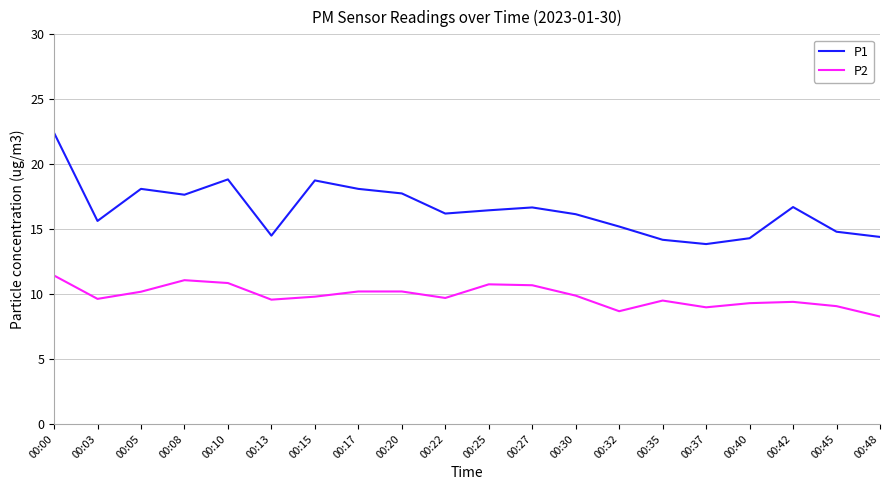

Which category has the highest value across all series?

00:00